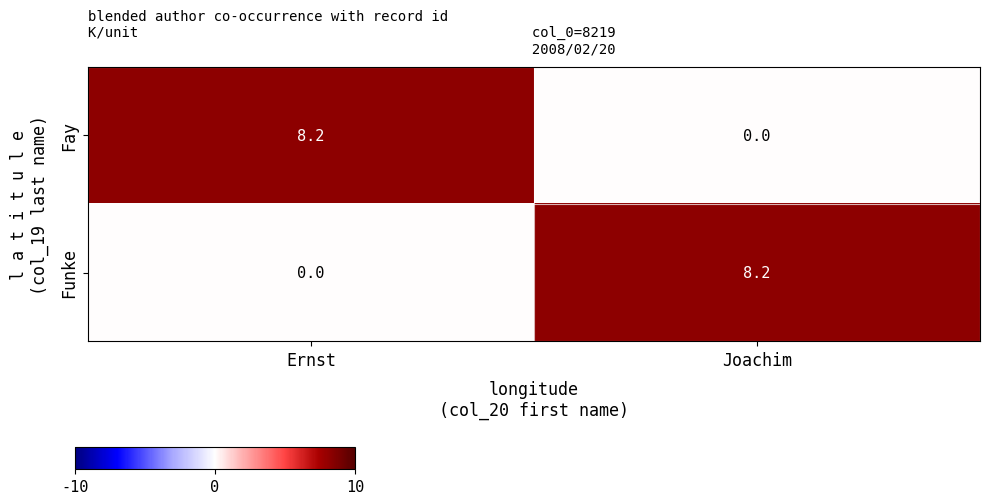

How many data points in Fay are above 8?

1